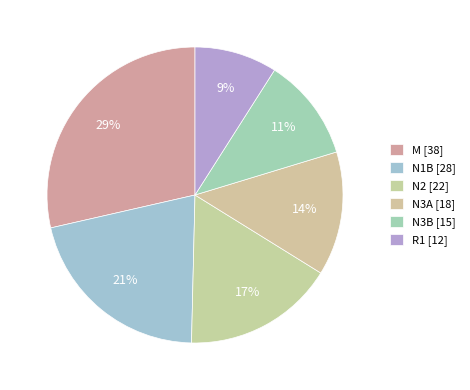

How many segments does this pie chart have?

6